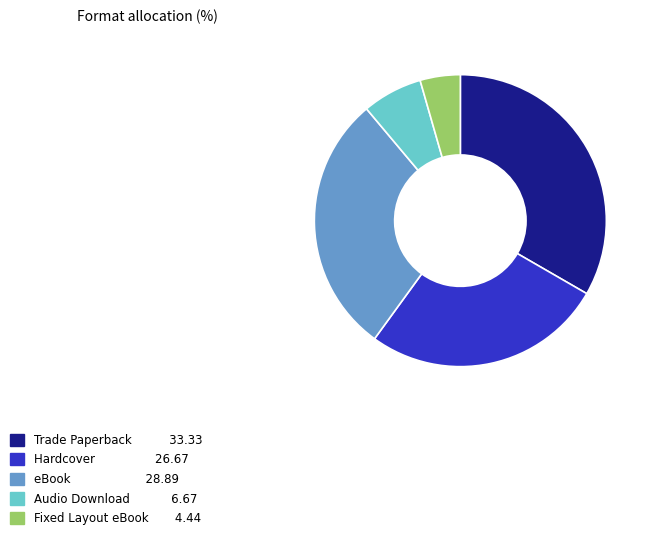

Rank the categories by value from lowest to highest.

Fixed Layout eBook, Audio Download, Hardcover, eBook, Trade Paperback